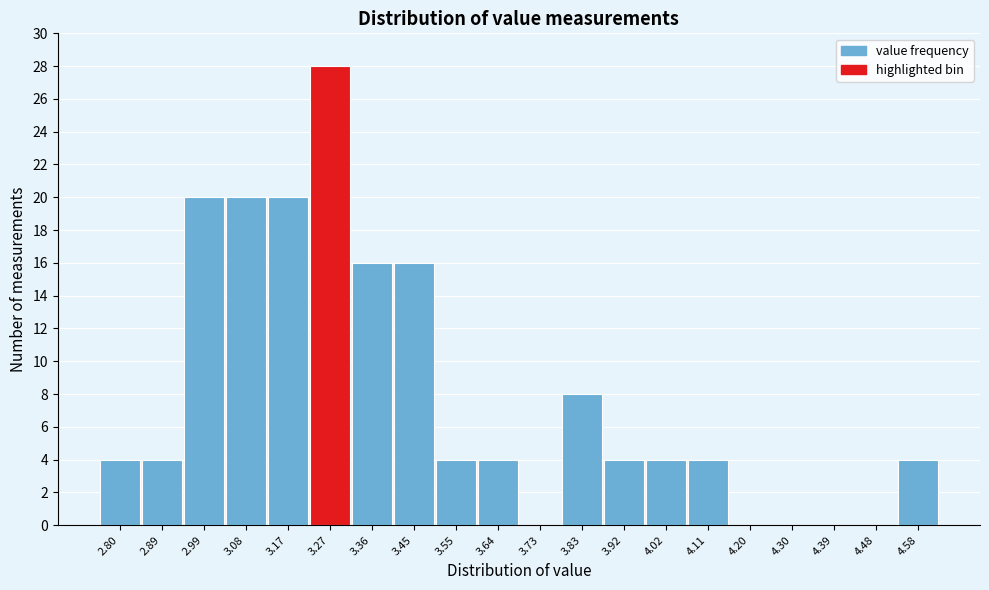

Reading left to right, extract all data points from this chart.

2.80=4	2.89=4	2.99=20	3.08=20	3.17=20	3.27=28	3.36=16	3.45=16	3.55=4	3.64=4	3.73=0	3.83=8	3.92=4	4.02=4	4.11=4	4.20=0	4.30=0	4.39=0	4.48=0	4.58=4